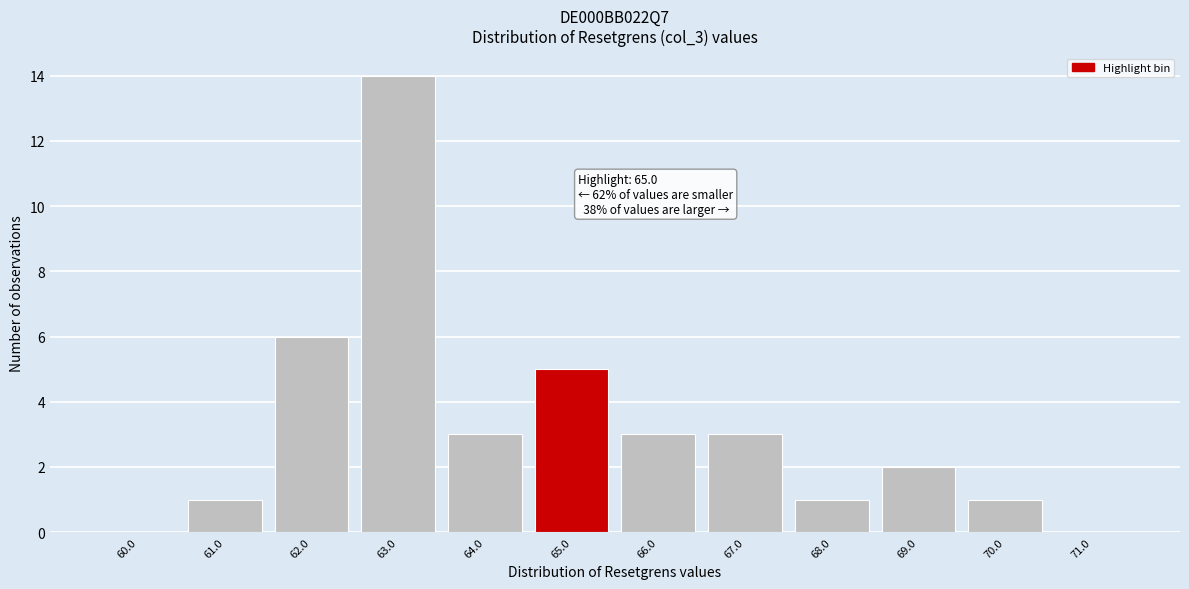

Reading right to left, extract all data points from this chart.

71.0=0	70.0=1	69.0=2	68.0=1	67.0=3	66.0=3	65.0=5	64.0=3	63.0=14	62.0=6	61.0=1	60.0=0